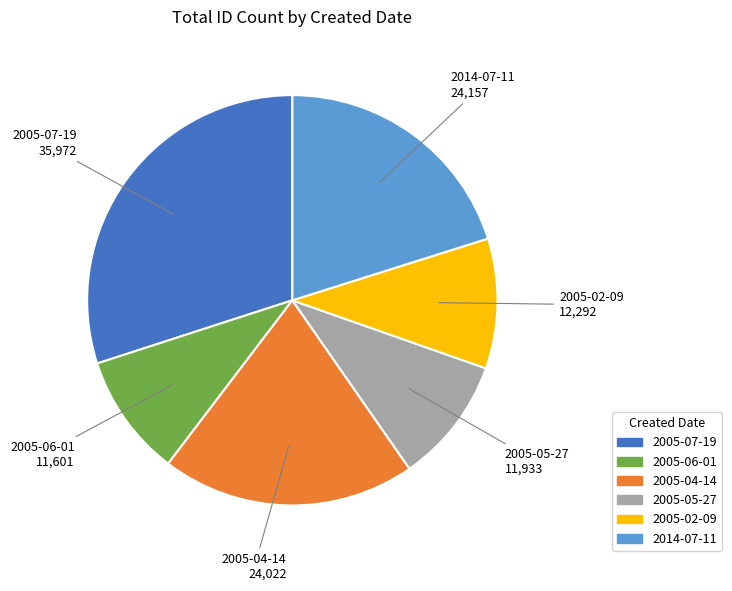

Which category has the biggest portion of the pie?

2005-07-19